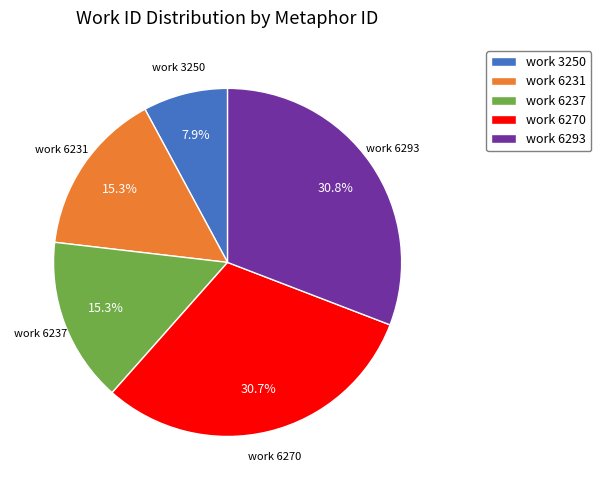

Do work 6237 and work 6231 together represent more than half of the pie?

No